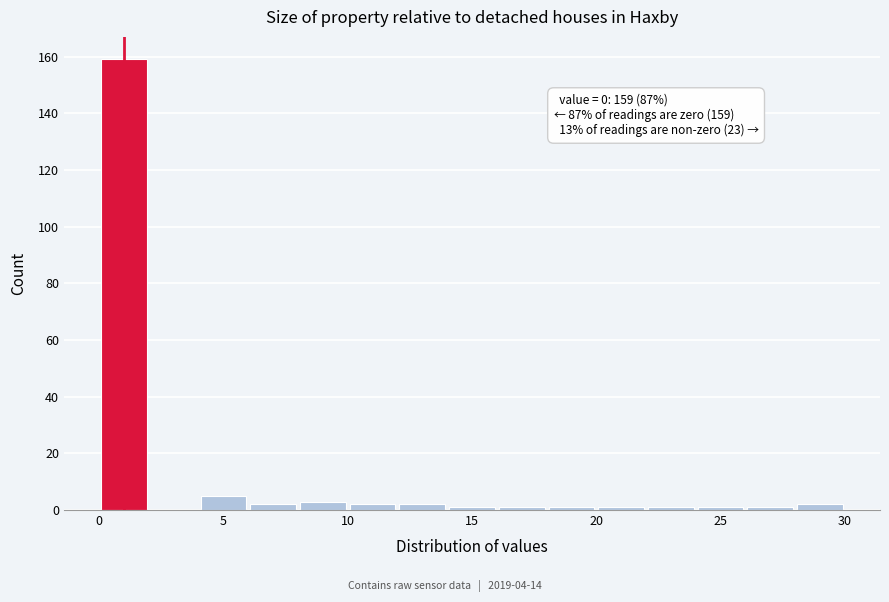

Which range on the x-axis has the tallest bar?

0 to 2